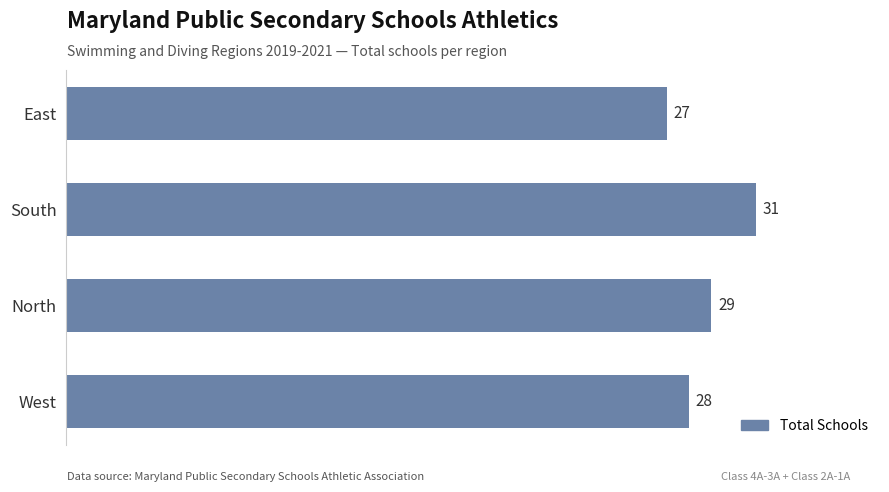

Are the bars grouped side by side (vs. stacked)?

No